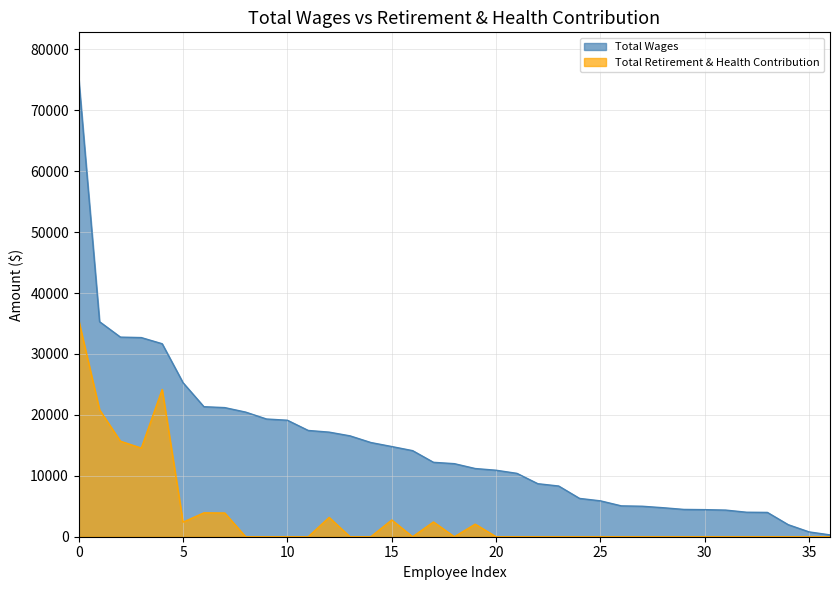

True or false: Total Wages and Total Retirement & Health Contribution cross at least once.

False